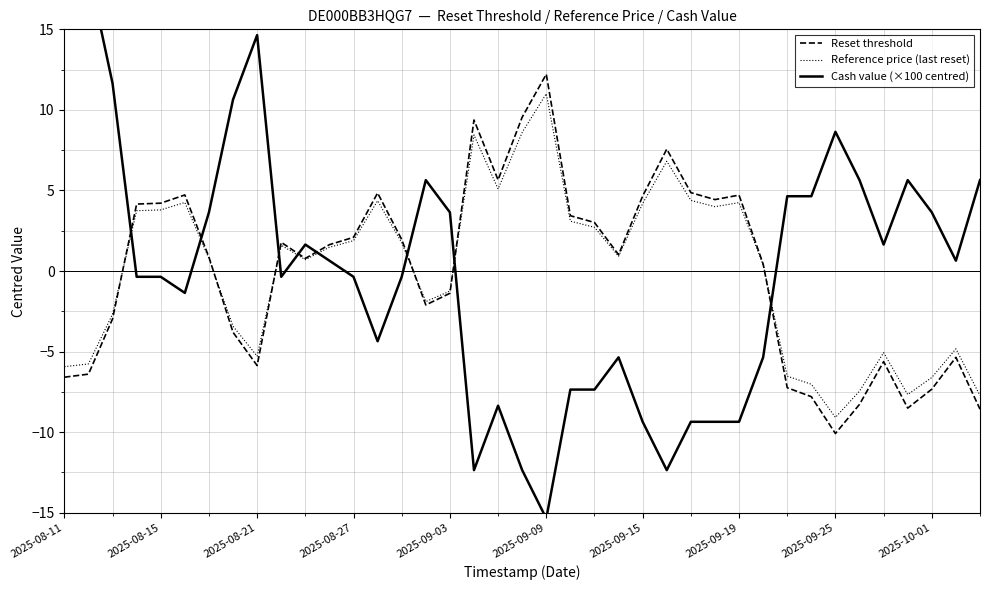

Does the chart have visible grid lines?

Yes